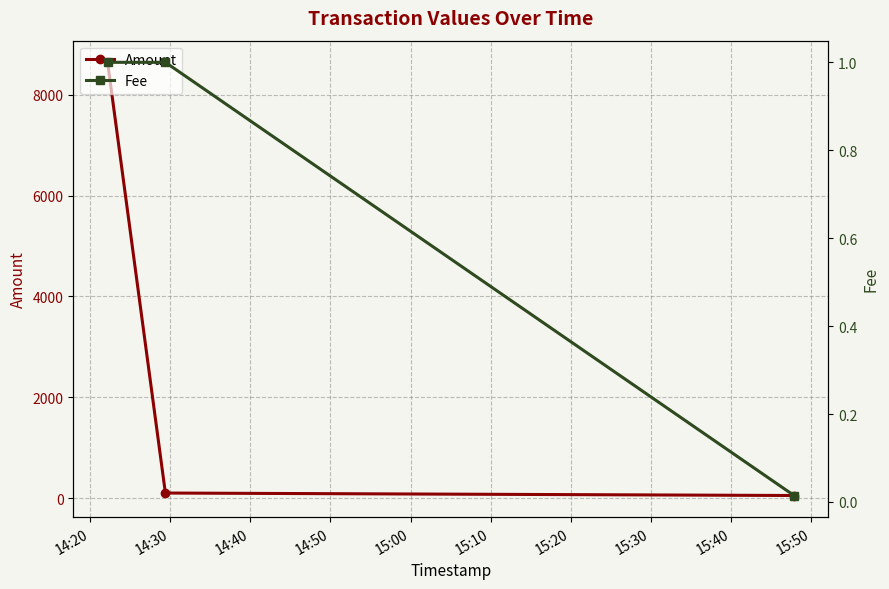

What is the highest value of the Amount series?

8644.5